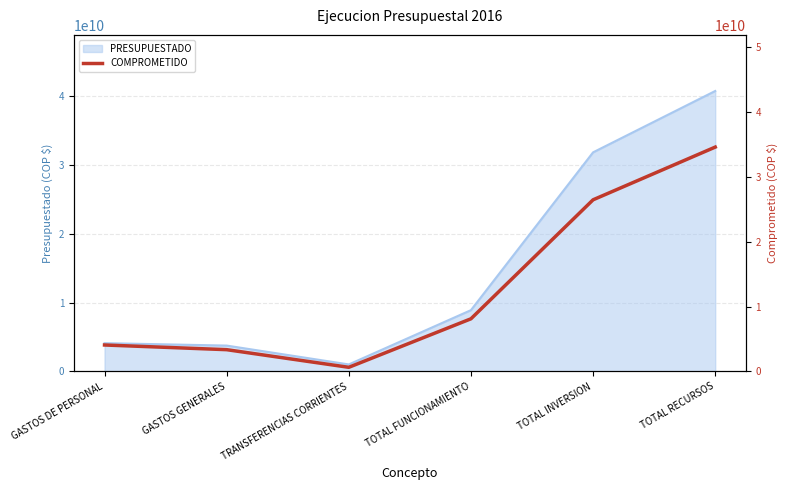

What is the ratio of the value at TOTAL FUNCIONAMIENTO to the value at TOTAL RECURSOS?

0.2